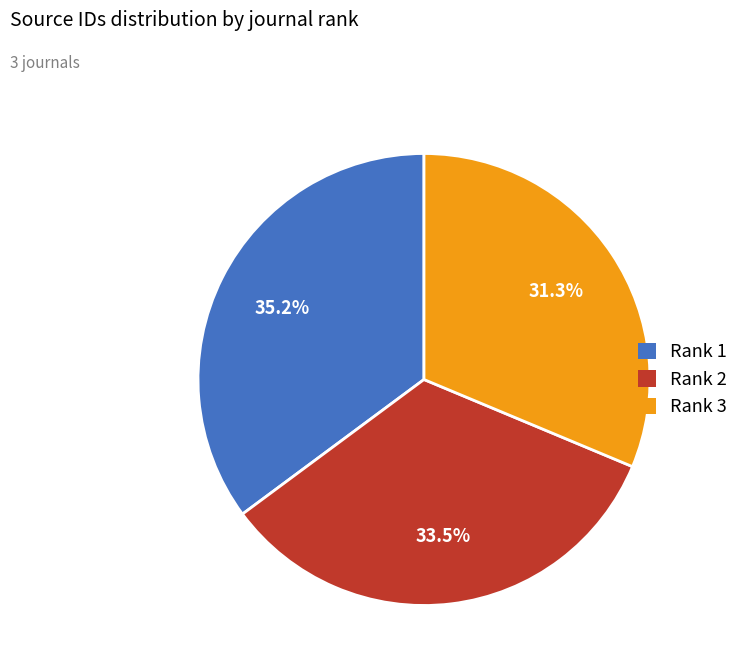

Which category has the biggest portion of the pie?

Rank 1